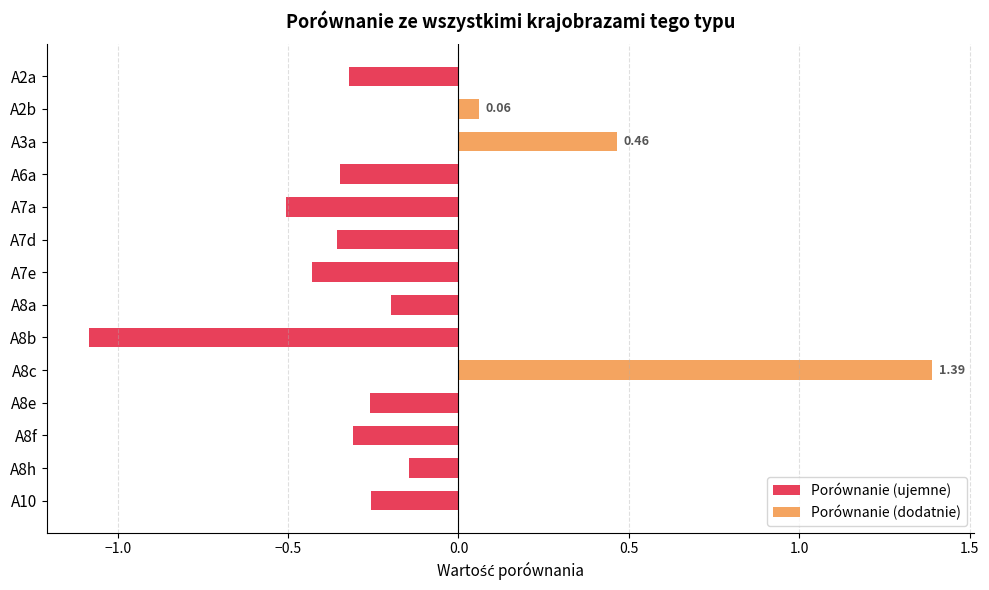

How many bars are there in total?

28